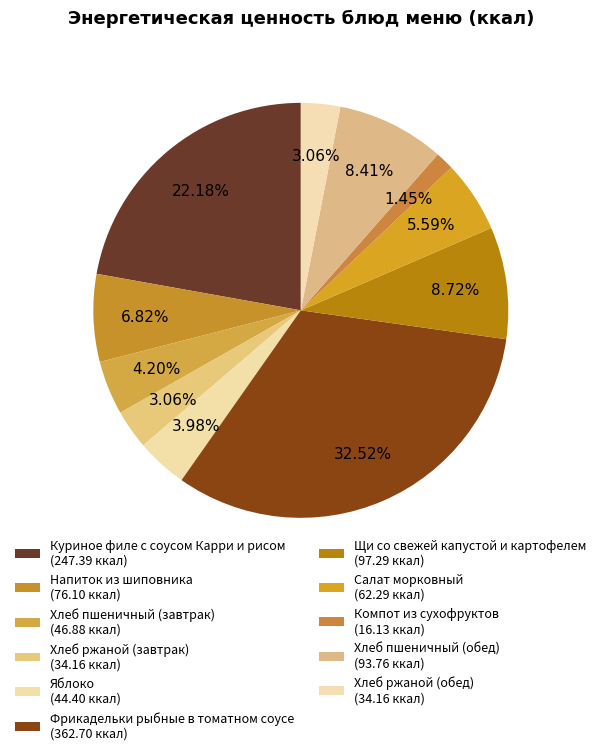

The Компот из сухофруктов slice represents 1% of the pie. True or false?

True